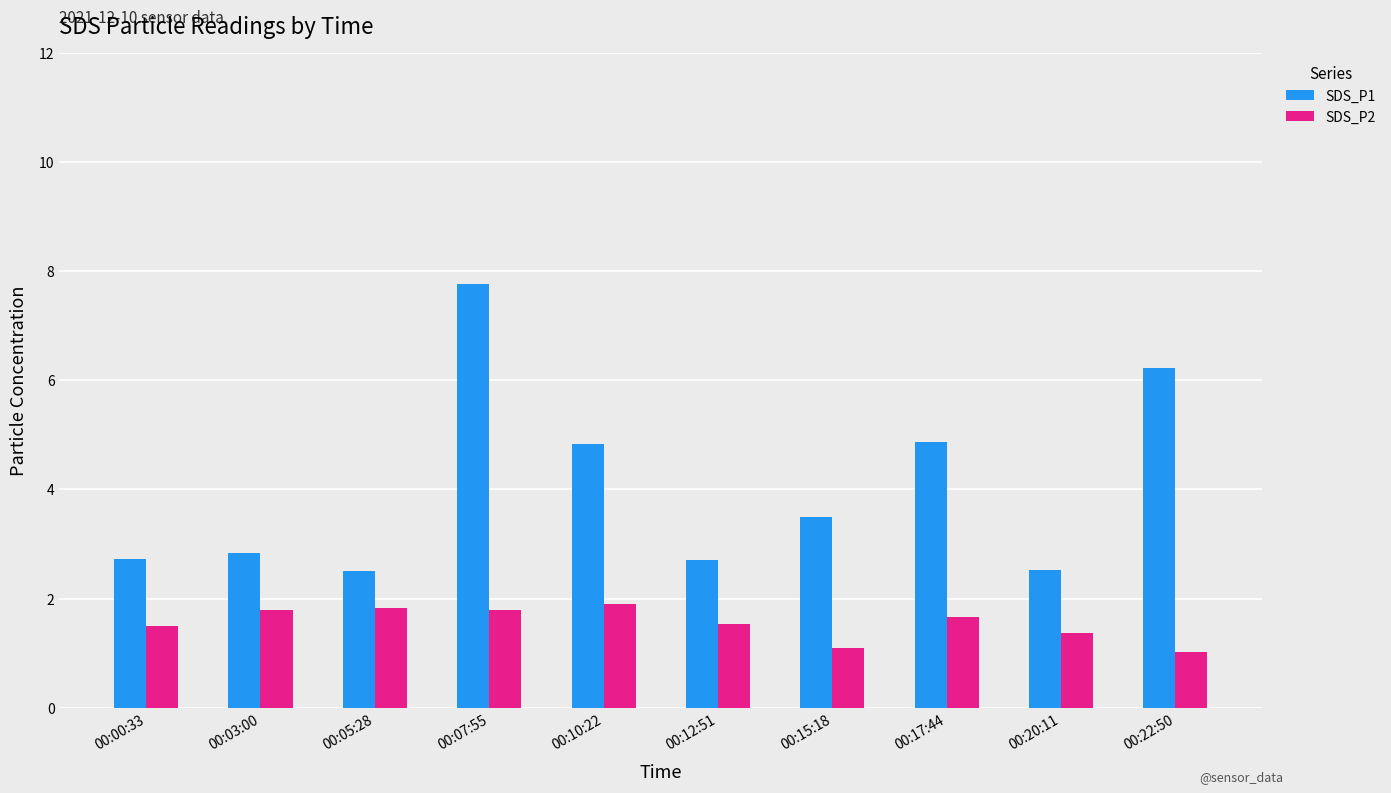

What is the average value of the SDS_P1 series?

4.0